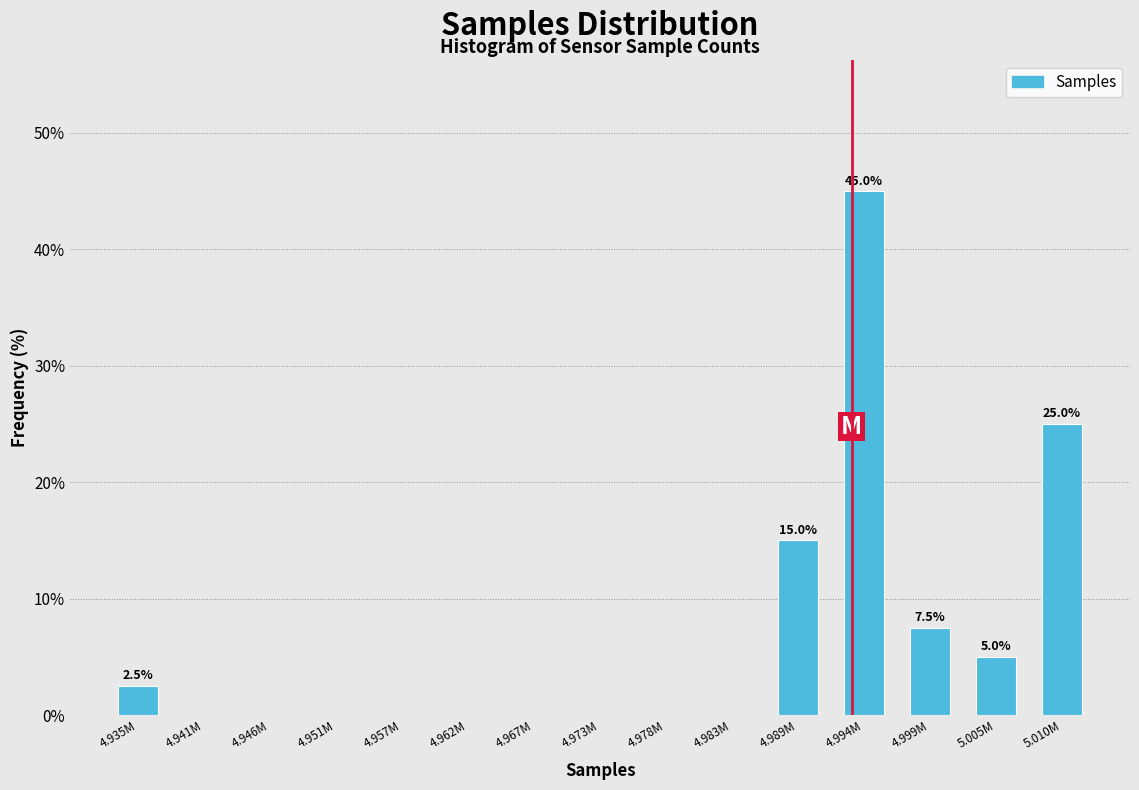

Reading left to right, transcribe all the data shown in this chart.

4.935M=2.5	4.941M=0.0	4.946M=0.0	4.951M=0.0	4.957M=0.0	4.962M=0.0	4.967M=0.0	4.973M=0.0	4.978M=0.0	4.983M=0.0	4.989M=15.0	4.994M=45.0	4.999M=7.5	5.005M=5.0	5.010M=25.0